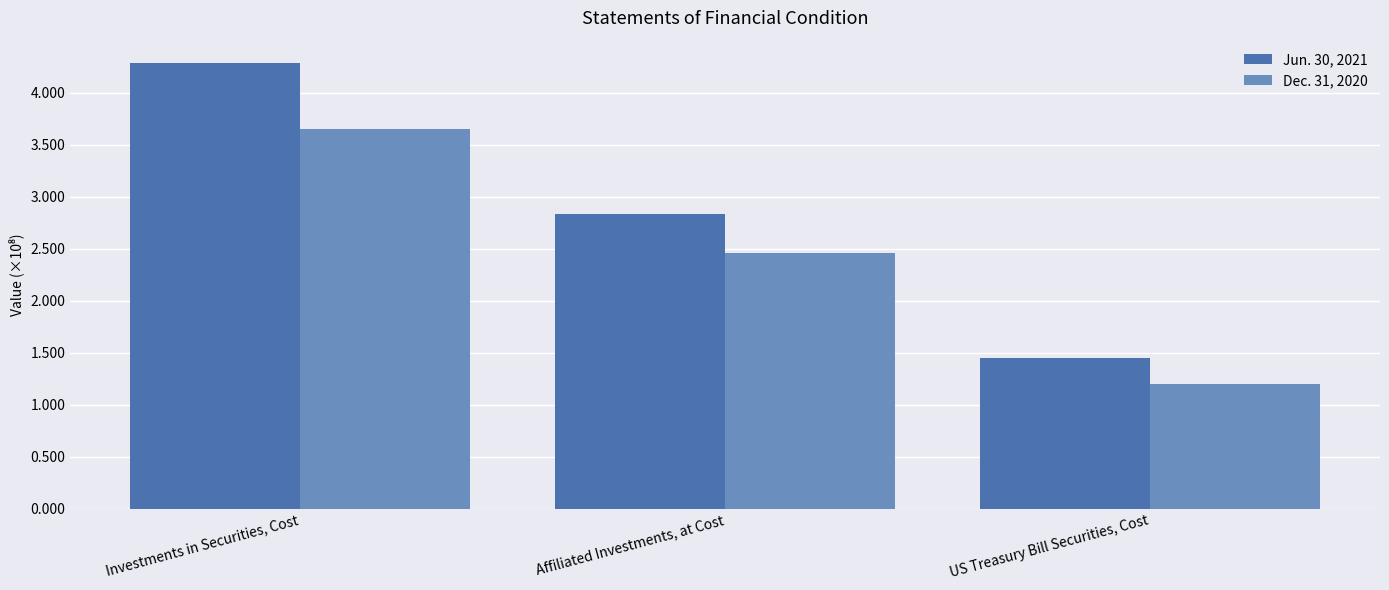

Which has a higher value, US Treasury Bill Securities, Cost or Investments in Securities, Cost?

Investments in Securities, Cost